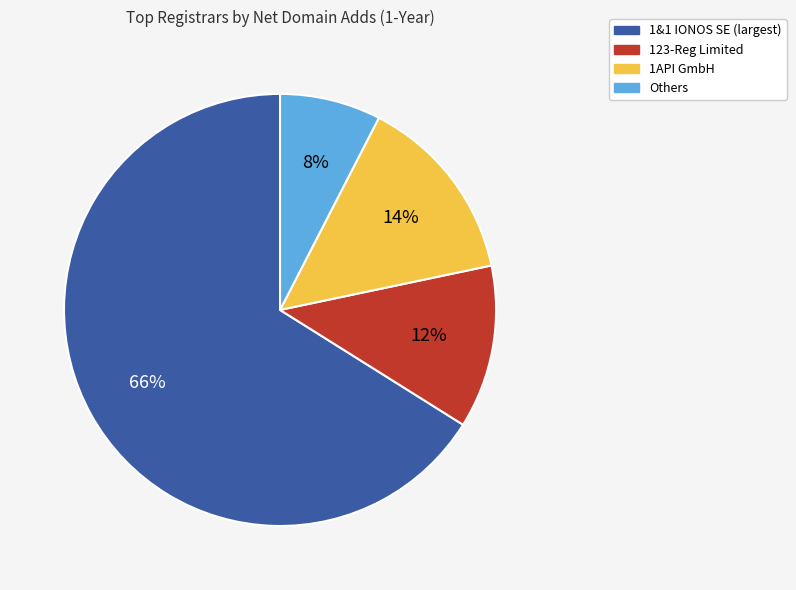

Does any single category account for the majority?

Yes